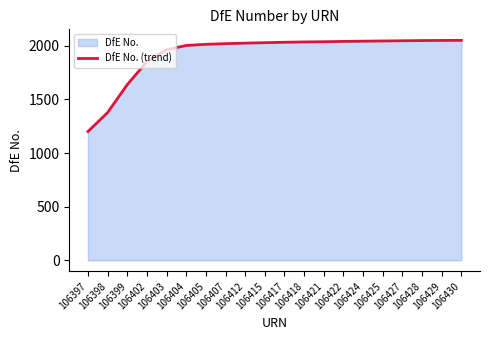

The chart shows a value of 3383 at 106403. True or false?

False